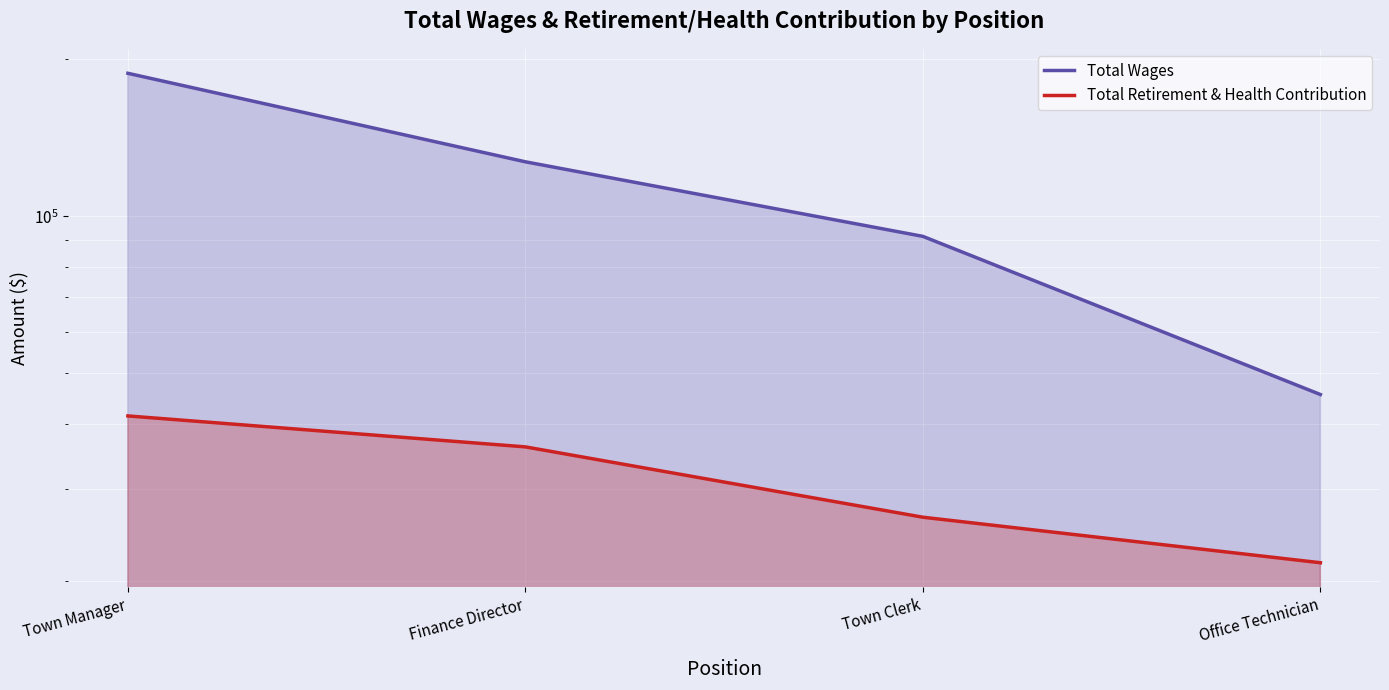

What is the value of the Total Retirement & Health Contribution point at the 1st from the left?

41457